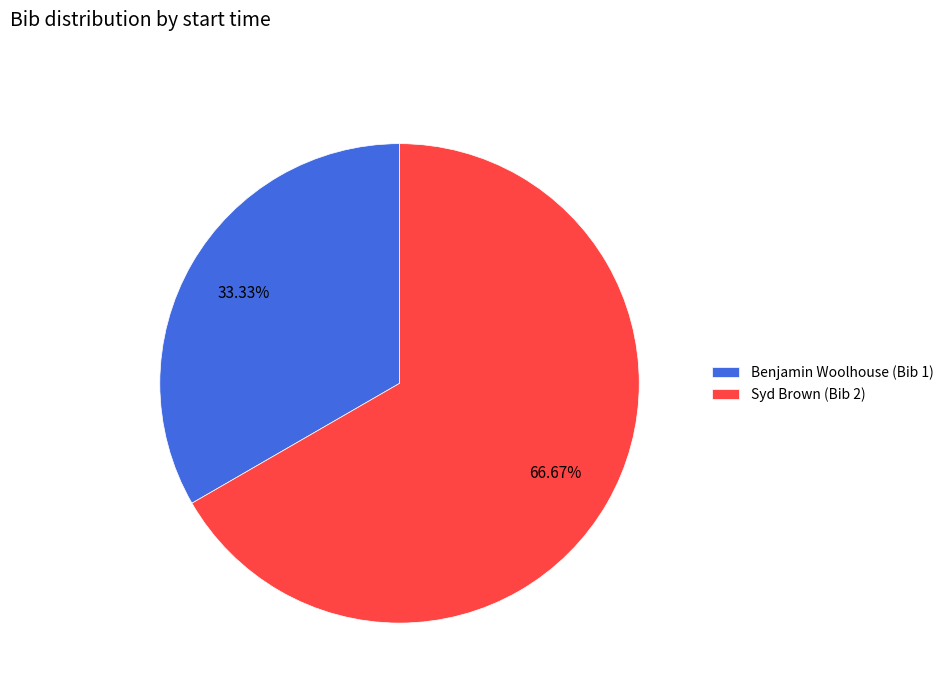

How many slices are in this pie chart?

2